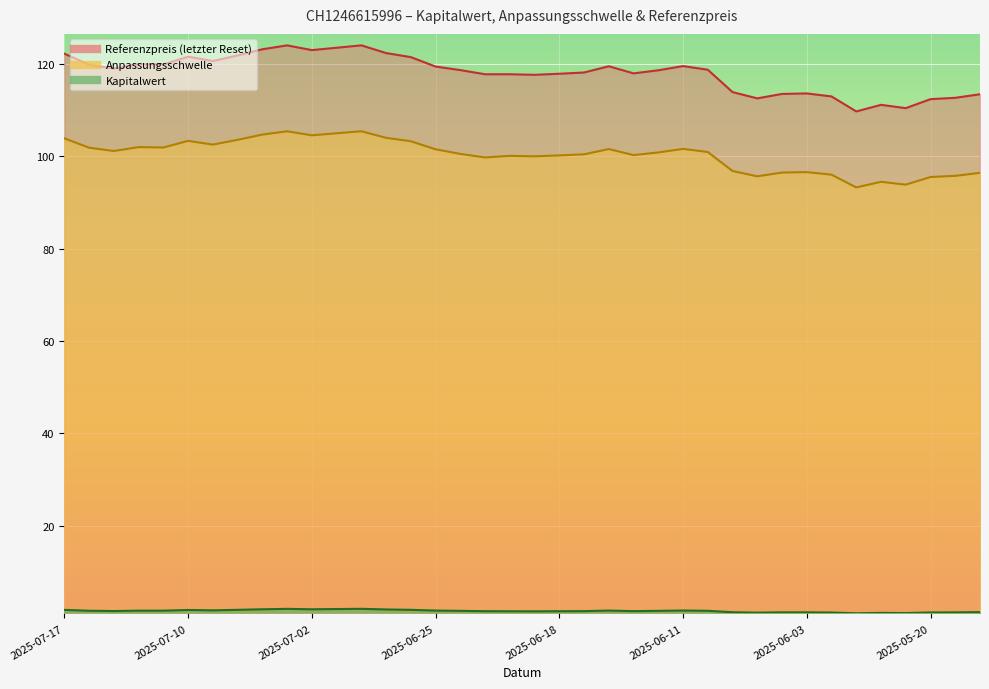

What is the average value of the Referenzpreis series?

118.0